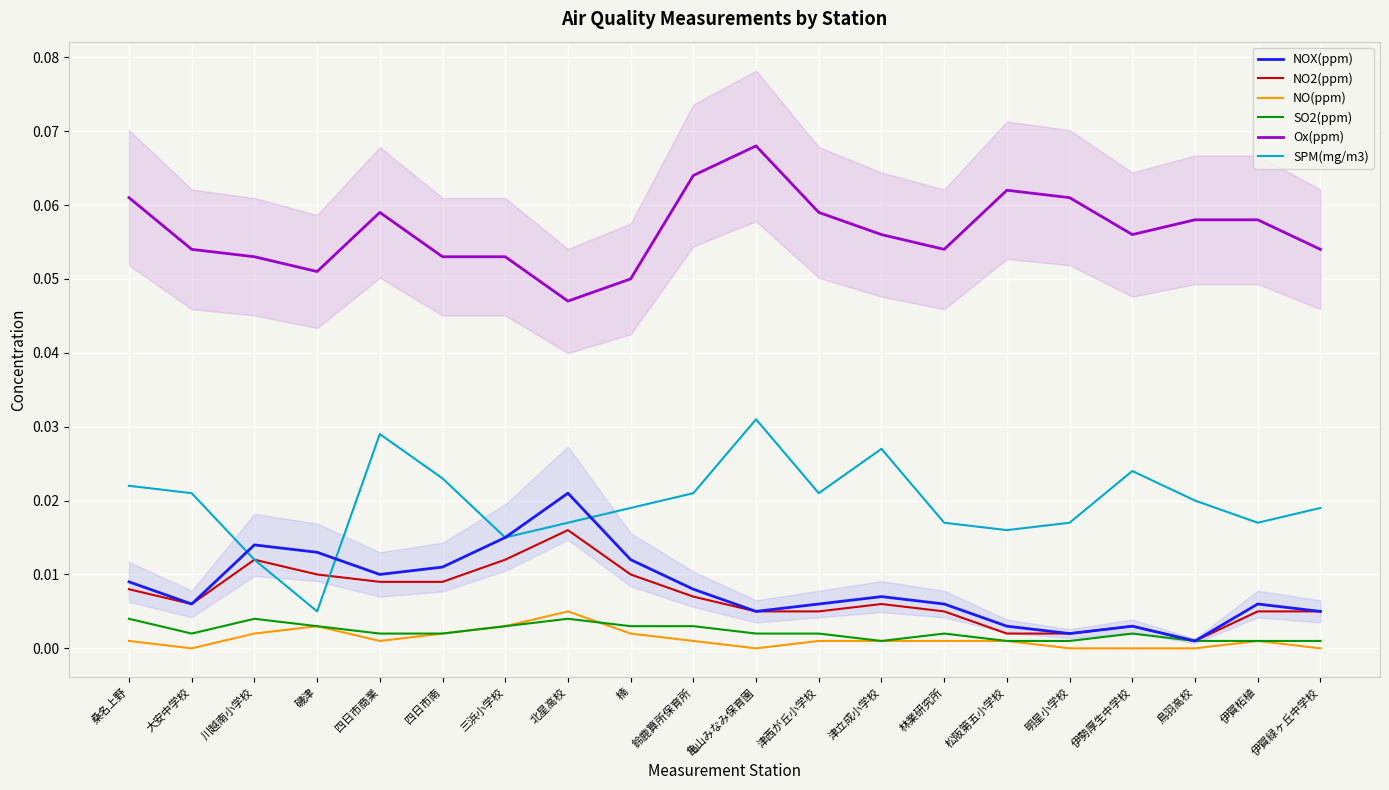

At which category does SO2(ppm) reach its first local valley?

大安中学校